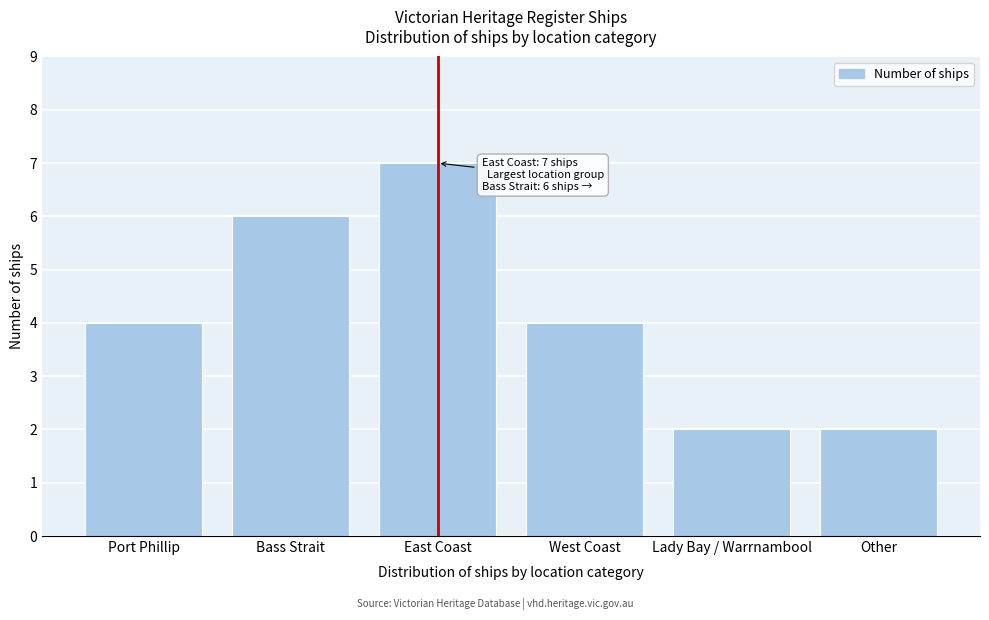

Reading left to right, list all the values displayed in this chart.

4	6	7	4	2	2